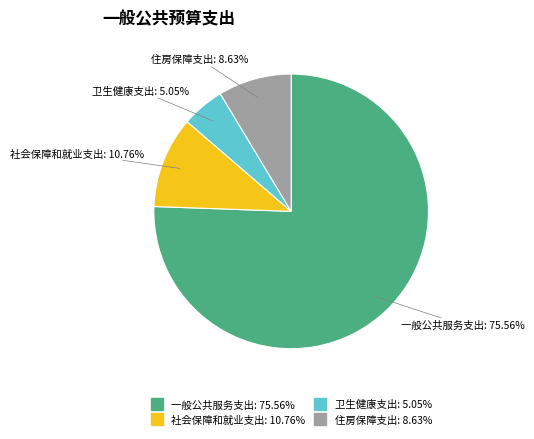

Which slice is the largest?

一般公共服务支出